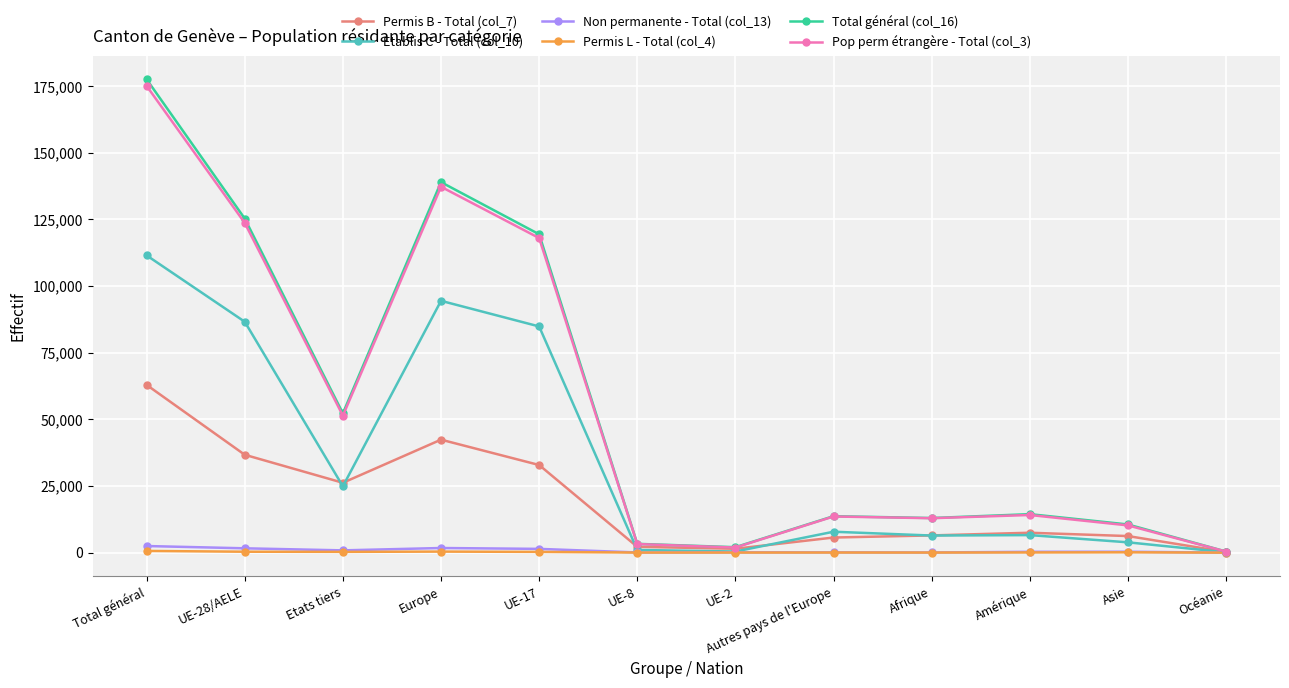

At which category does the chart reach its peak across all series?

Total général